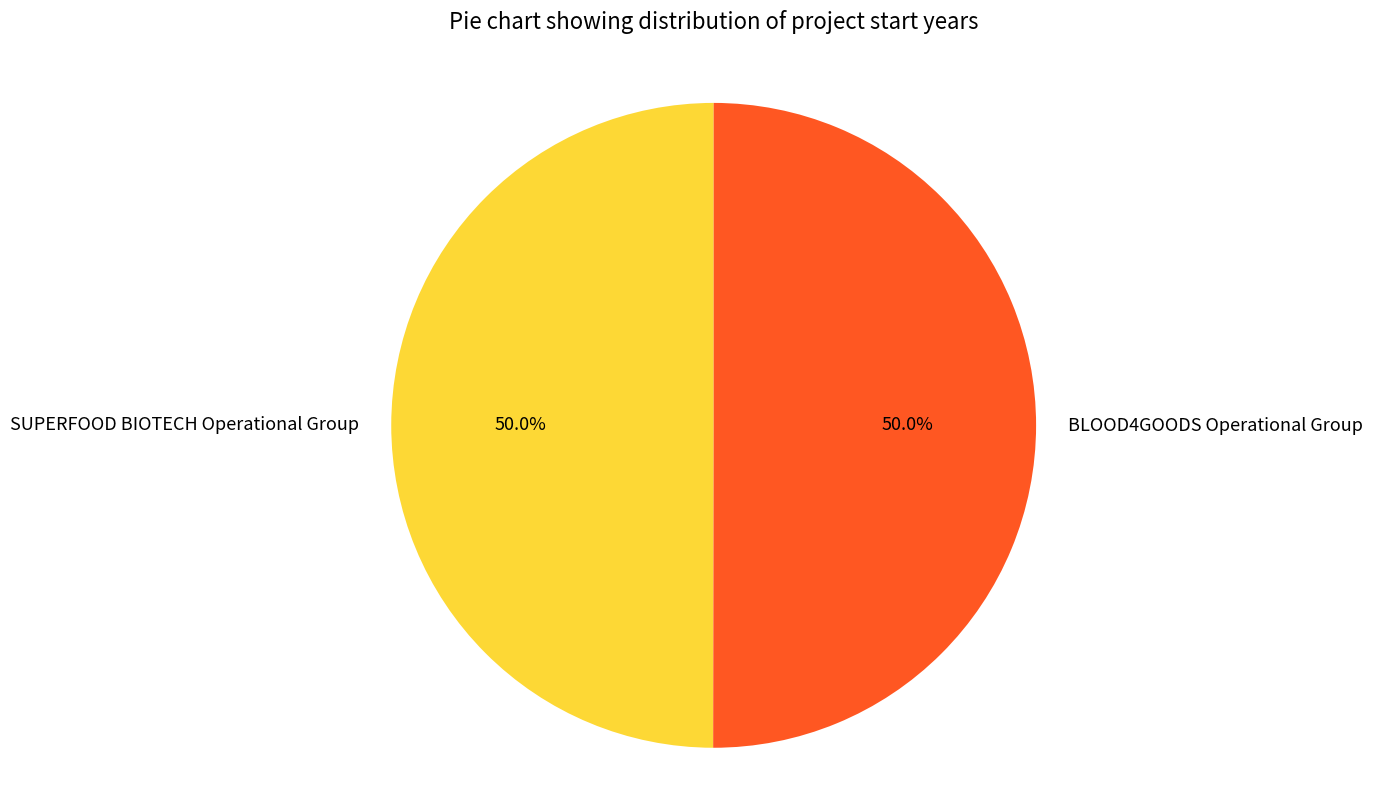

Is the sum of SUPERFOOD BIOTECH Operational Group and BLOOD4GOODS Operational Group greater than half?

Yes